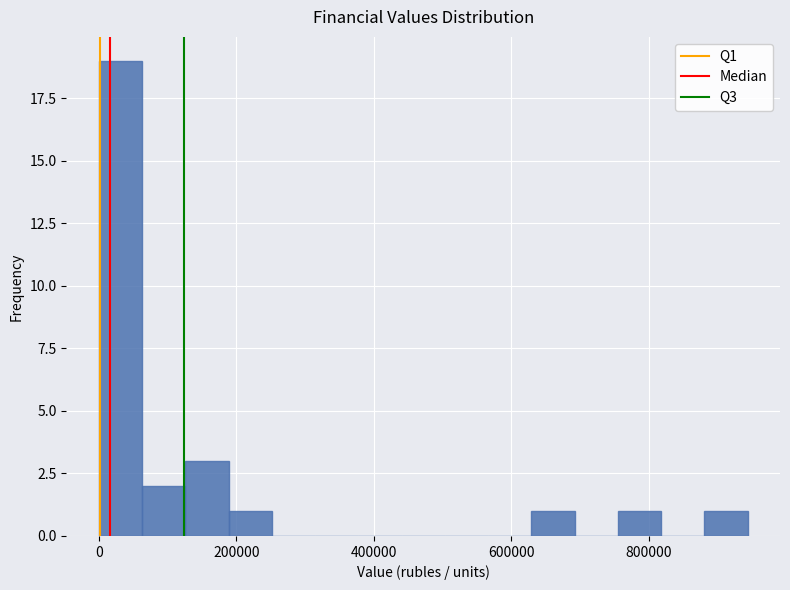

Around what value on the x-axis is the tallest bar? Give the approximate position of its centre, as read against the axis.

40000